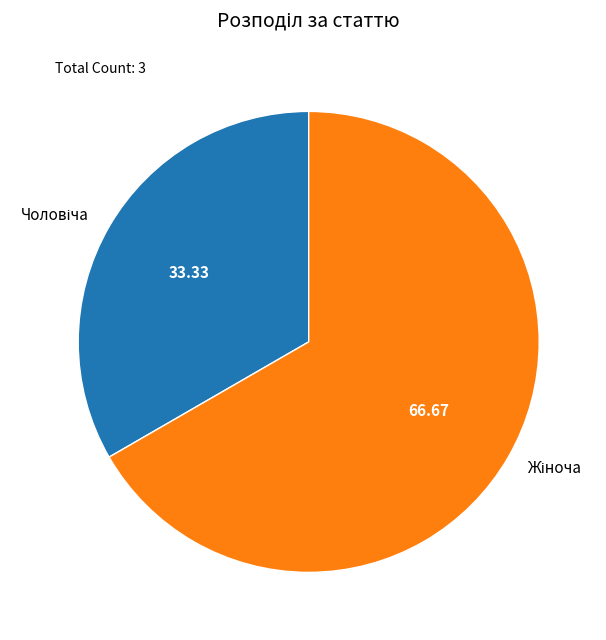

Does any single category account for the majority?

Yes